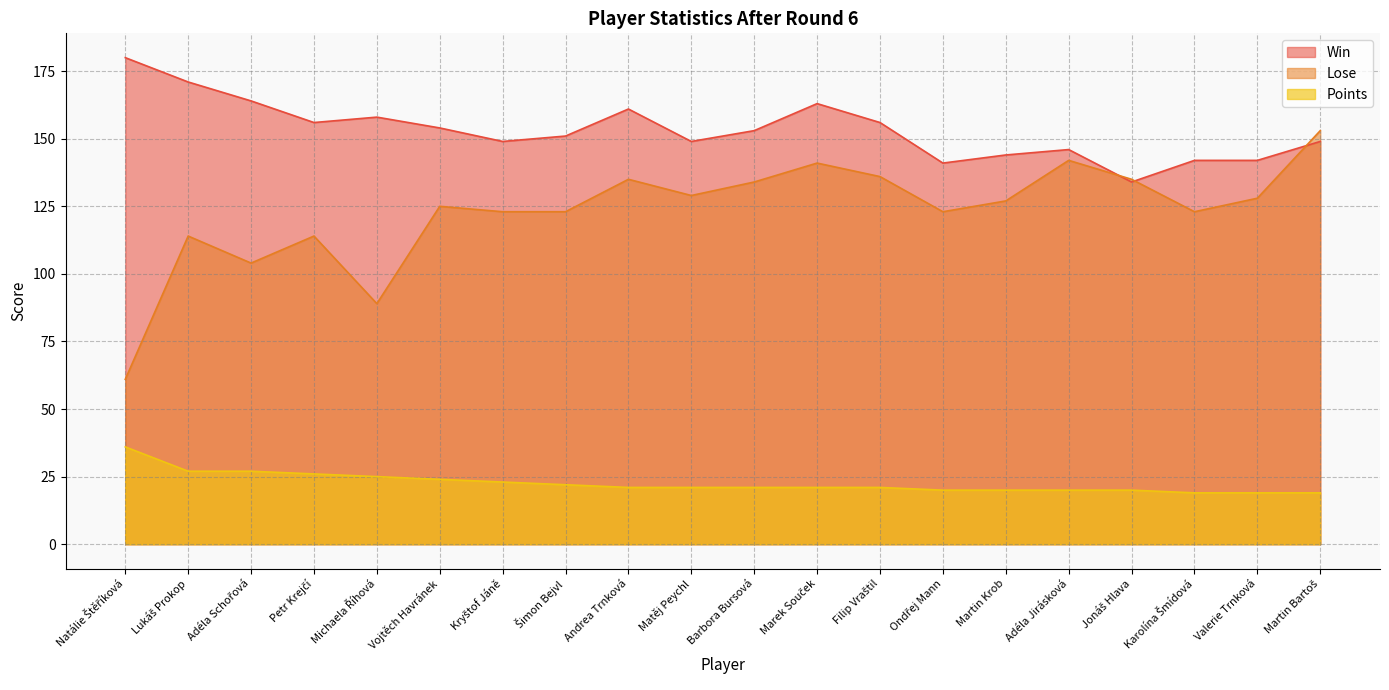

What is the lowest value of the Lose series?

61